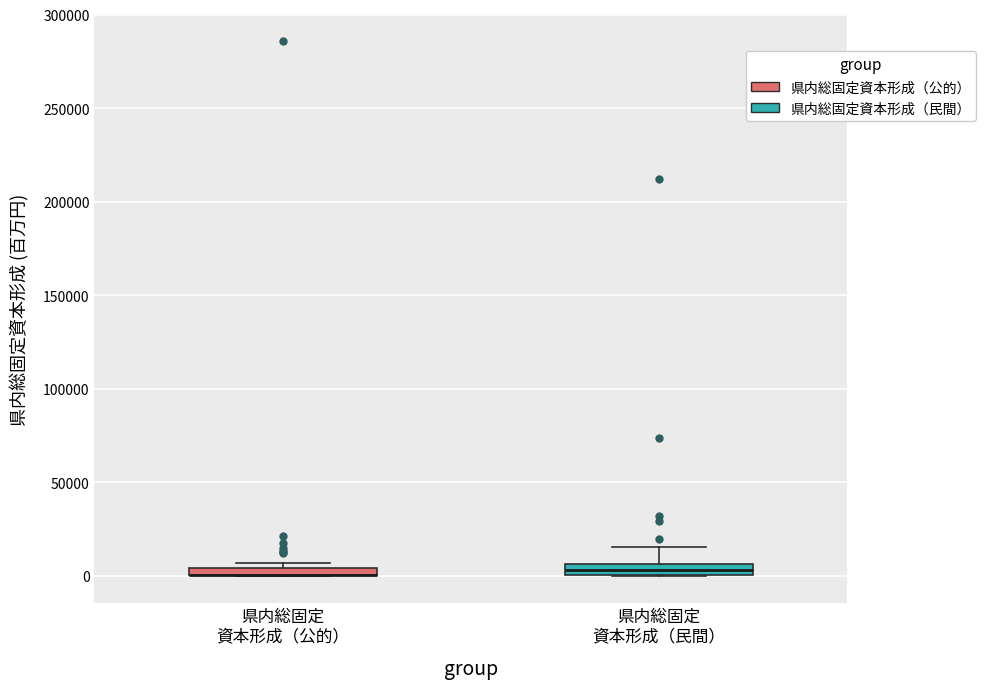

Where is the lower edge of the box for 県内総固定 資本形成（民間） on the y-axis? The values are not printed on the chart, so give them approximately, as read against the axis.

0